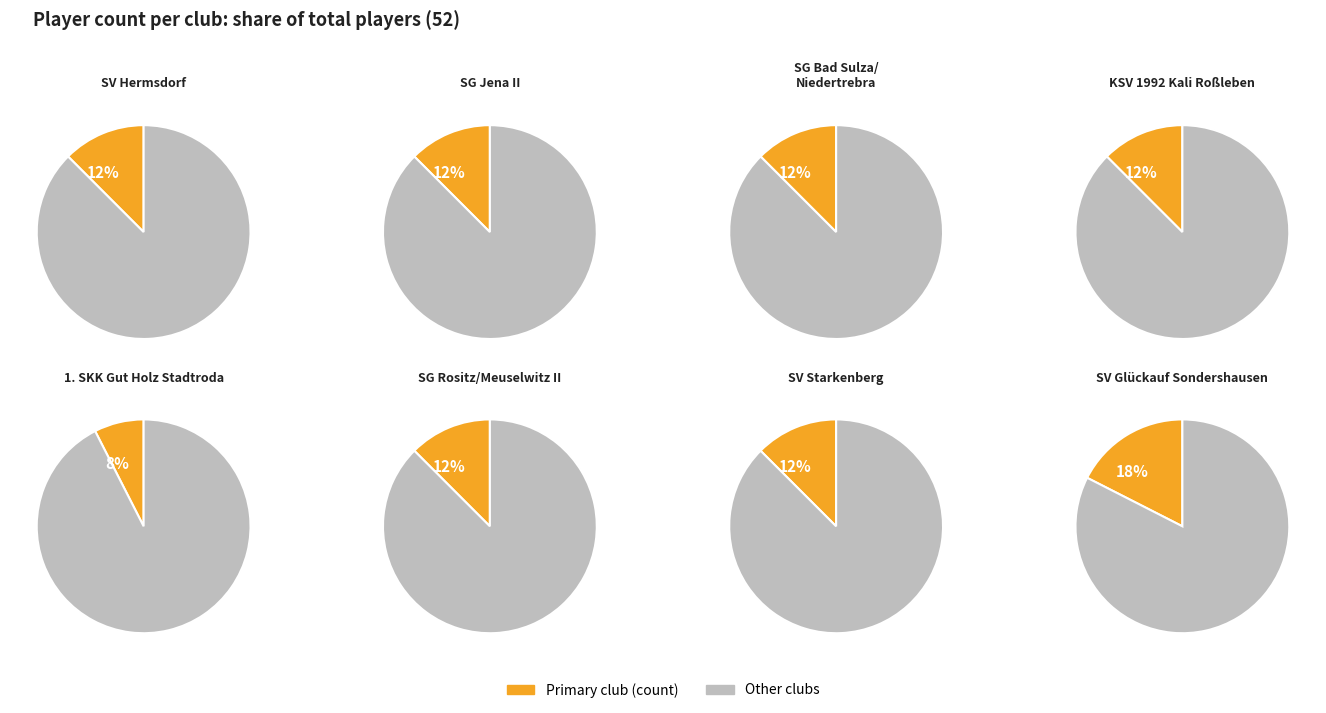

To the nearest percent, what is the difference between the largest and smallest slice percentages?

10%